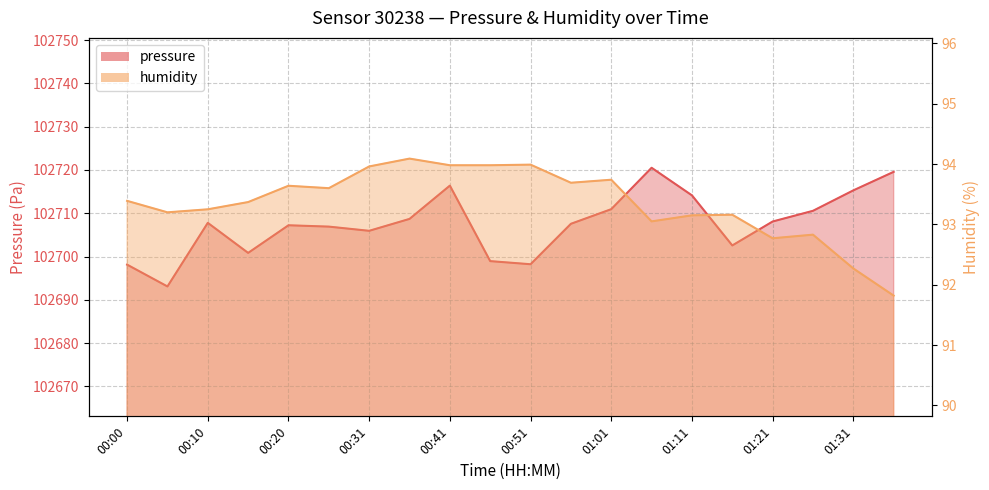

At which label does pressure reach its minimum?

00:05